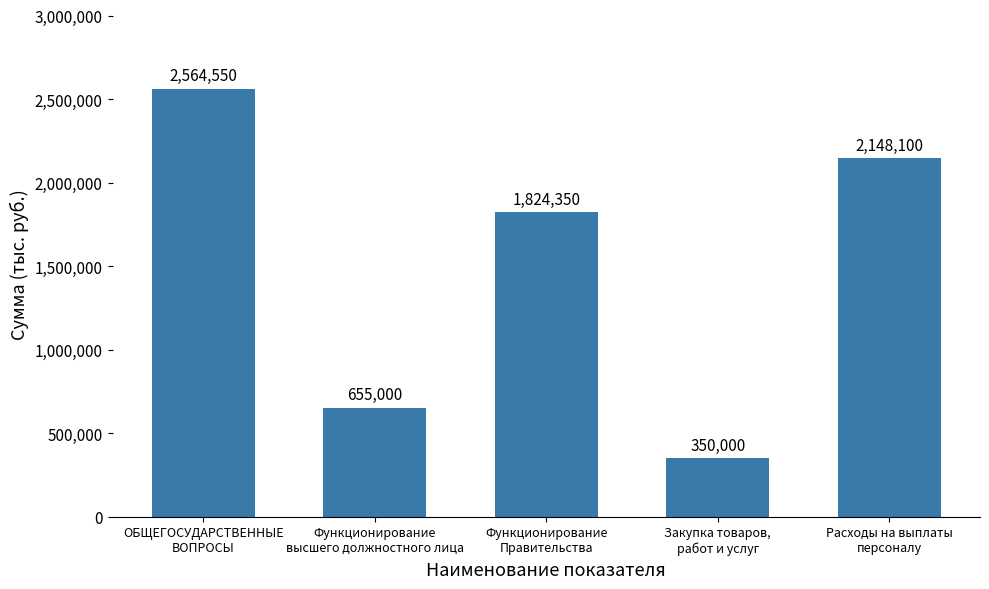

Are the bars grouped side by side (vs. stacked)?

No